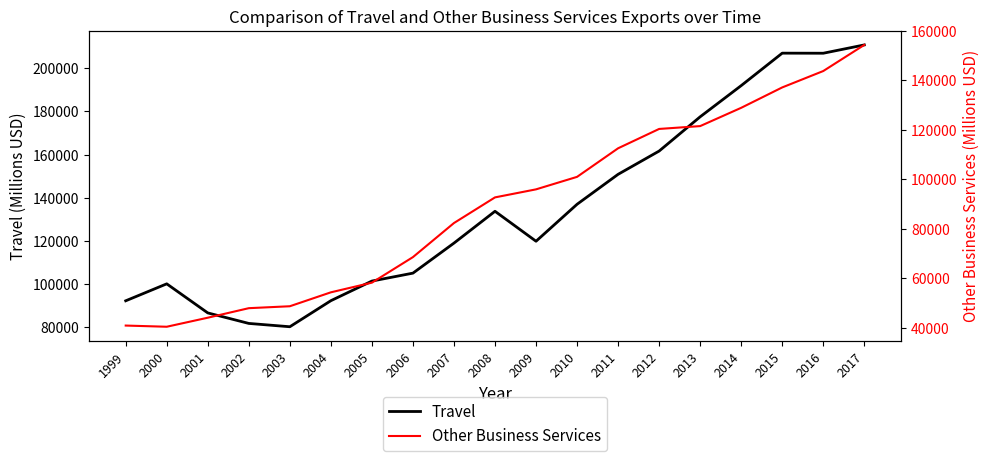

What is the value of the Travel point at the 7th from the left?

101470